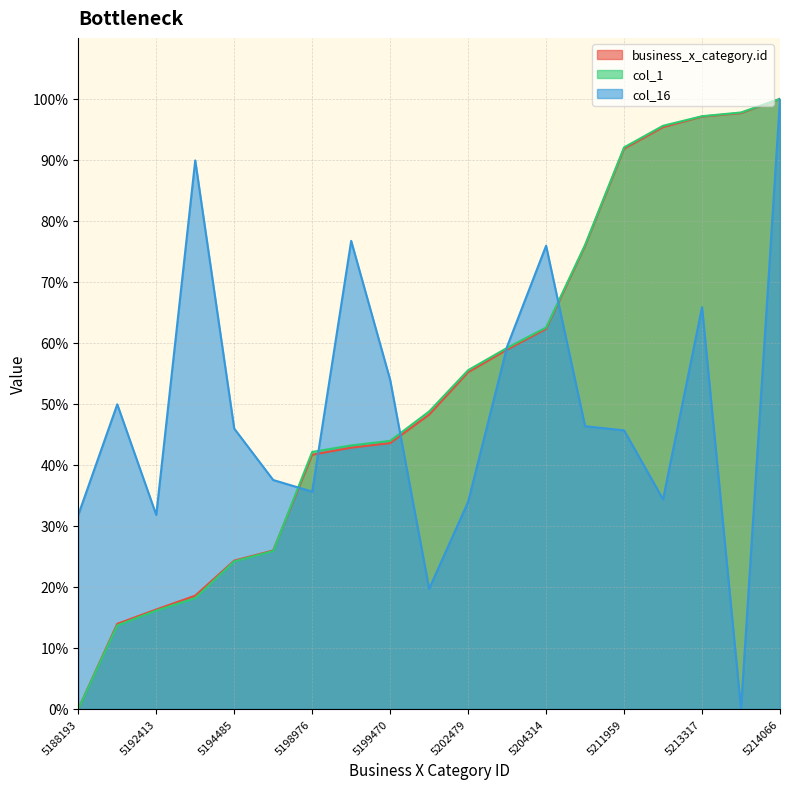

Is it true that col_16 equals 19.7 at 5200679?

True